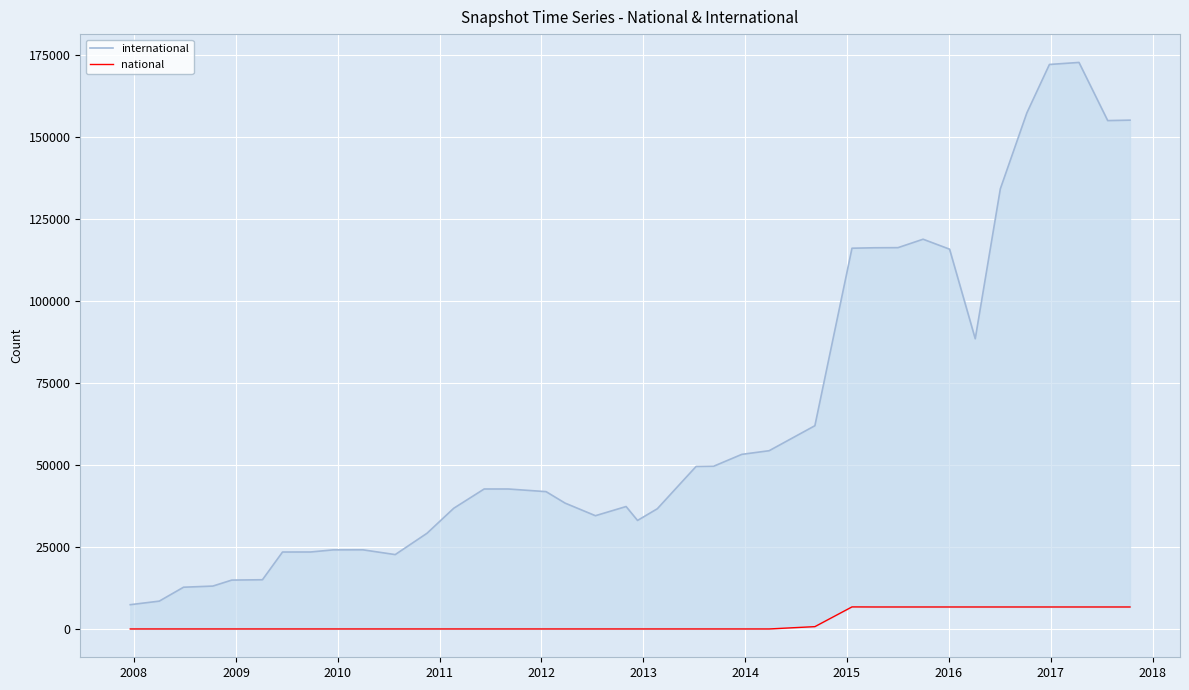

What is the difference between the highest and lowest values at 2008?

8481